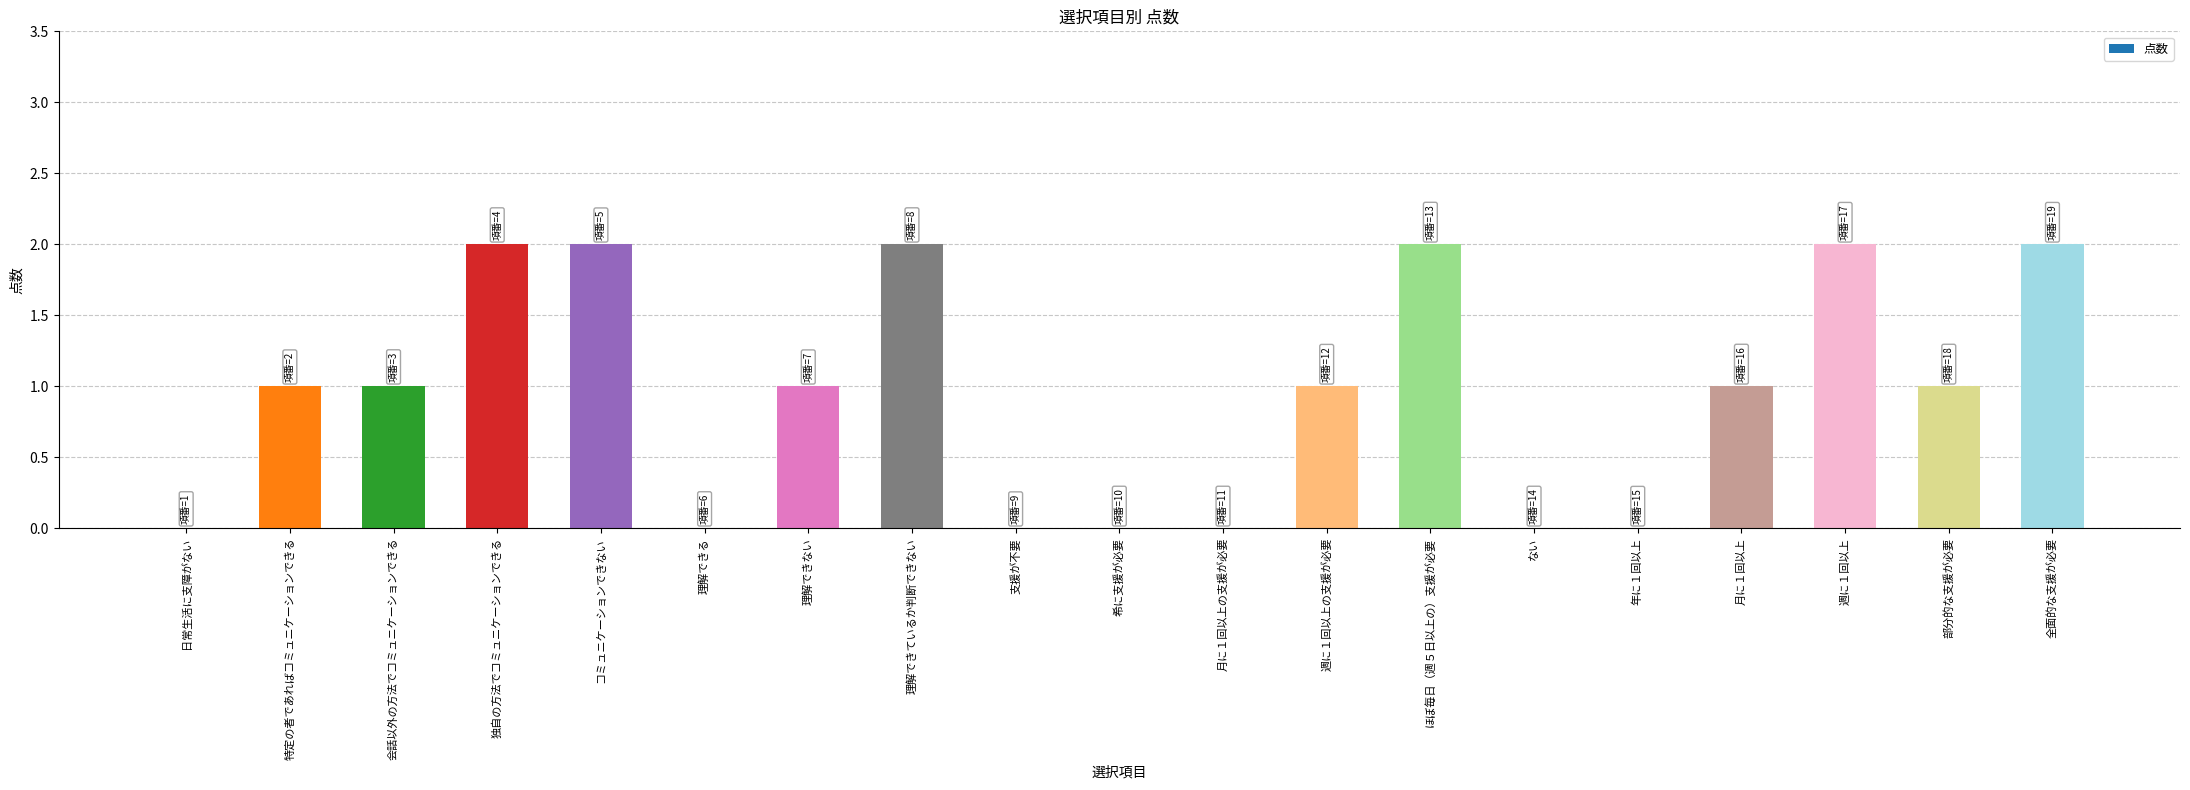

What is the sum of all values?

18